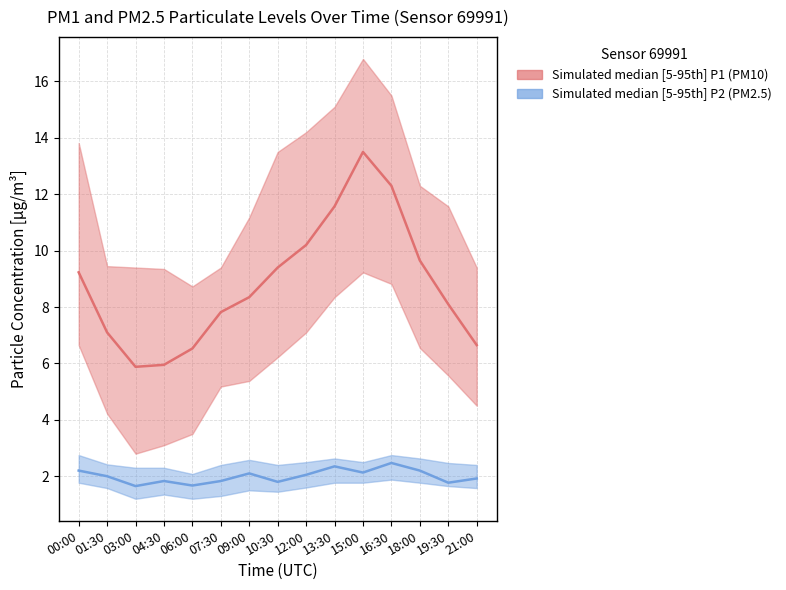

Which has a higher value, 06:00 or 09:00?

09:00